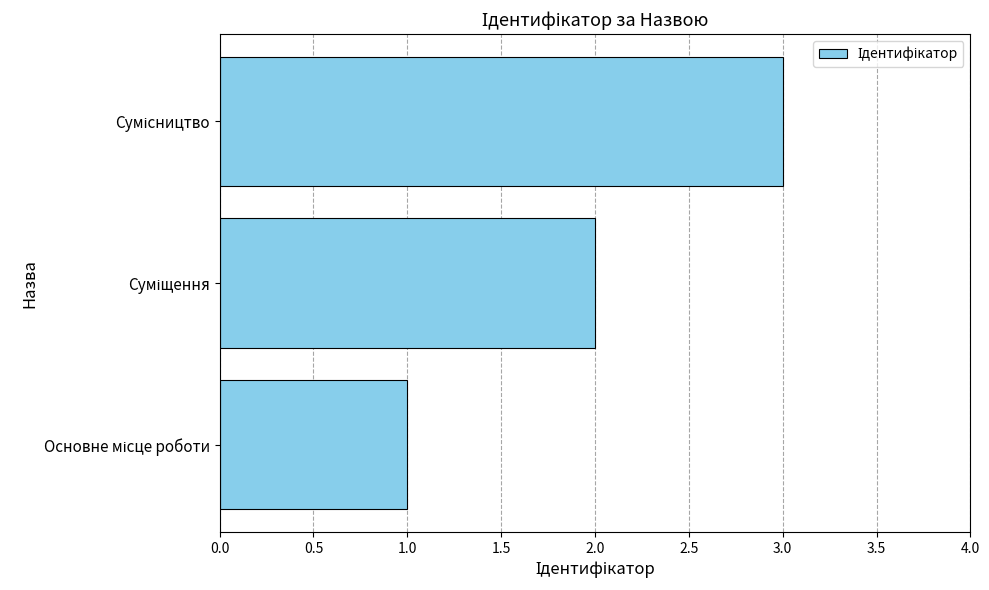

What is the sum of all values?

6